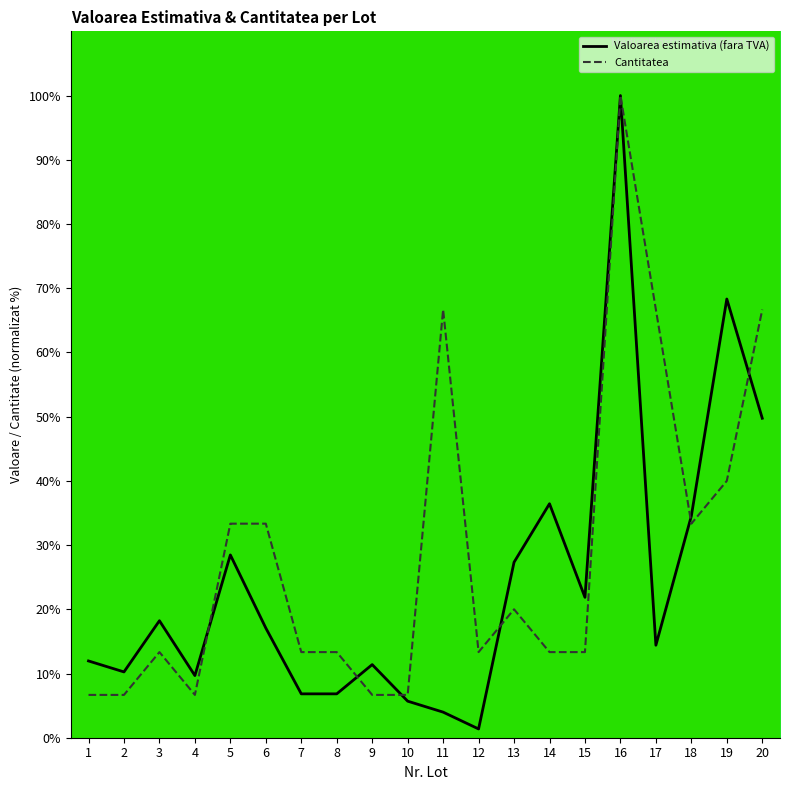

Which series changed the most between 11 and 15?

Cantitatea